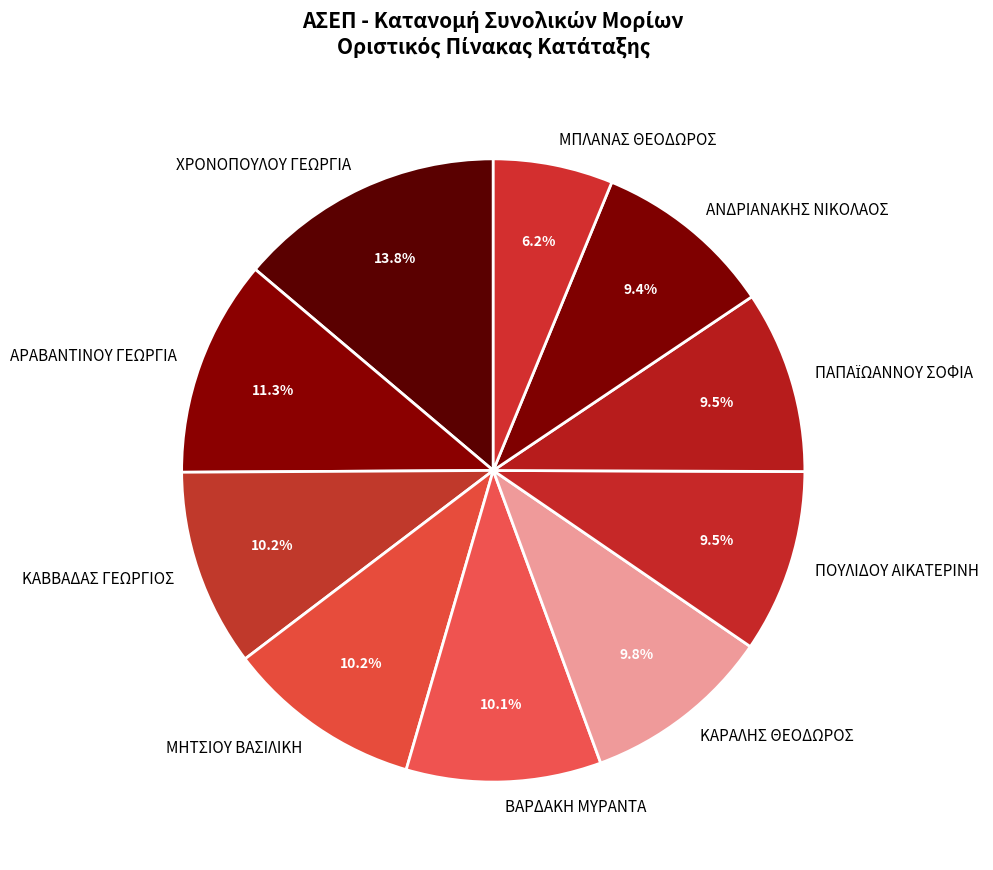

Is it true that ΠΟΥΛΙΔΟΥ ΑΙΚΑΤΕΡΙΝΗ is 24% of the pie?

False